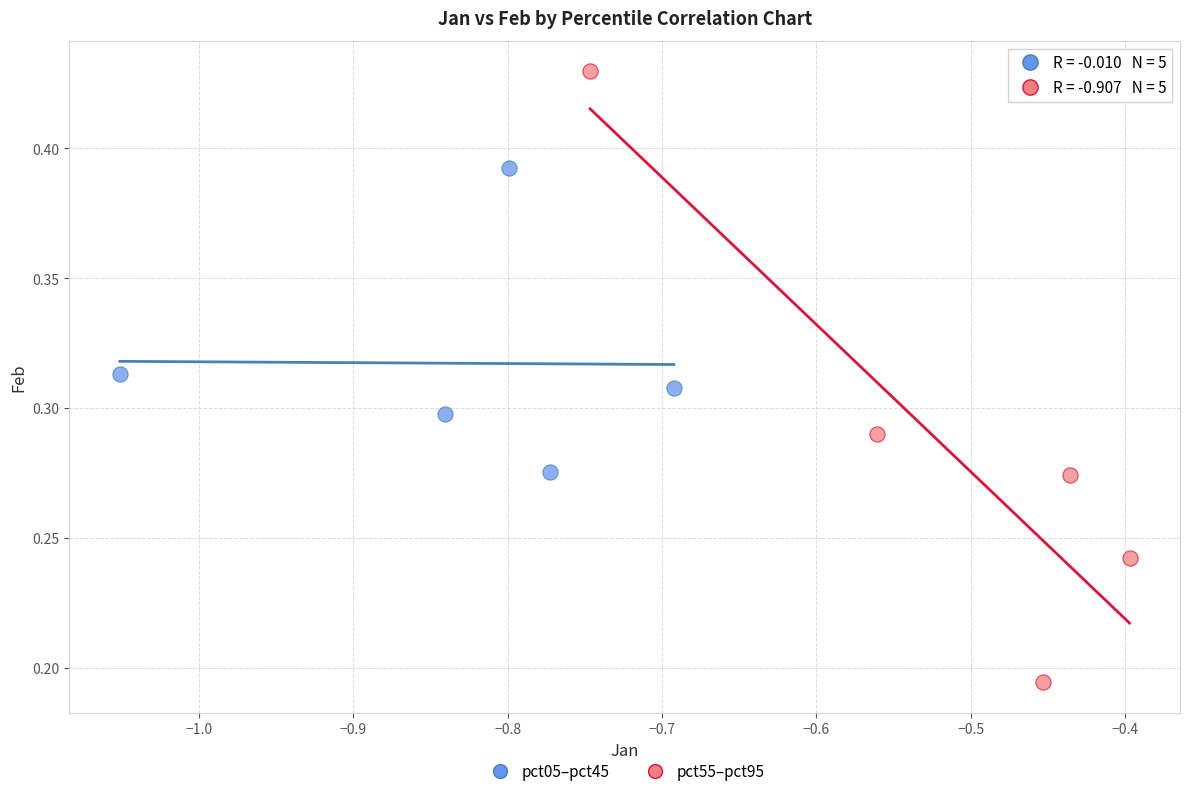

Which series contains the highest Y value?

pct55–pct95